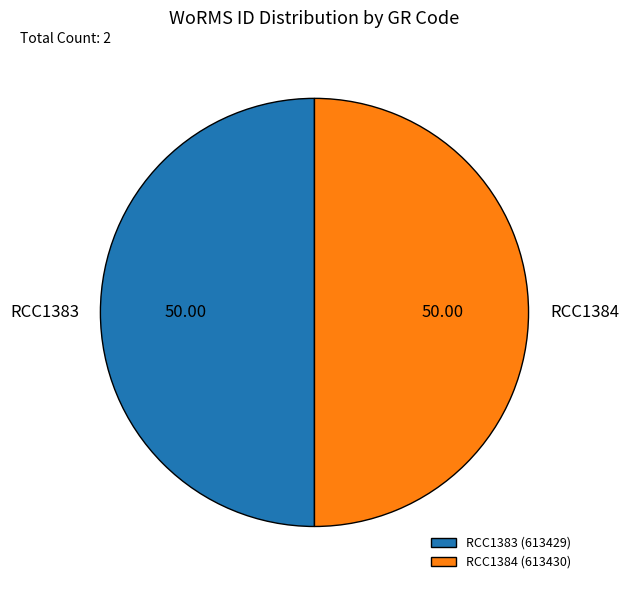

What is the ratio of the value at RCC1384 (613430) to the value at RCC1383 (613429)?

1.0